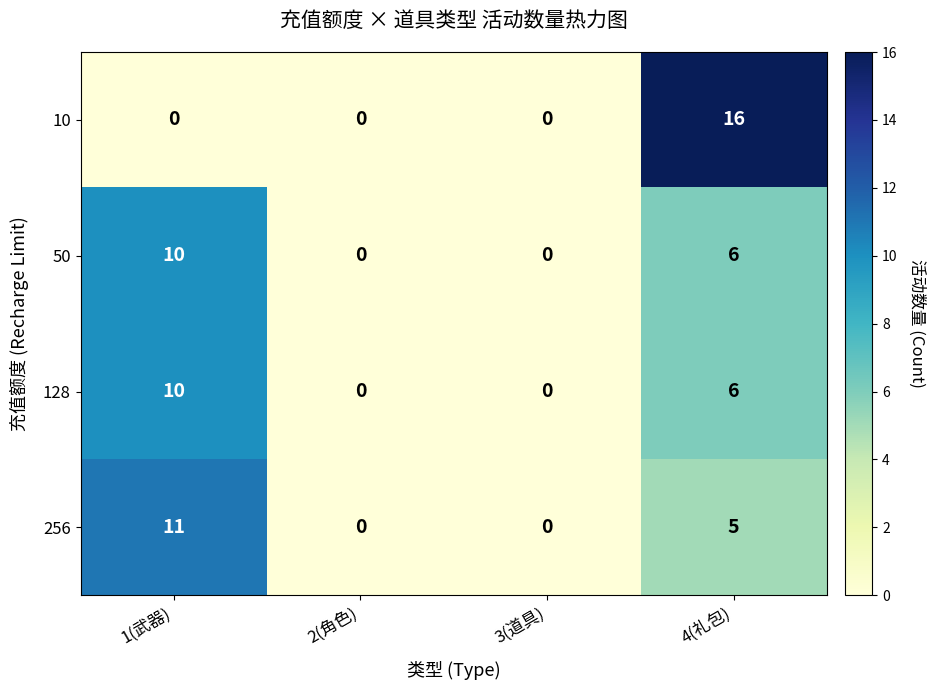

What is the greatest value displayed?

16